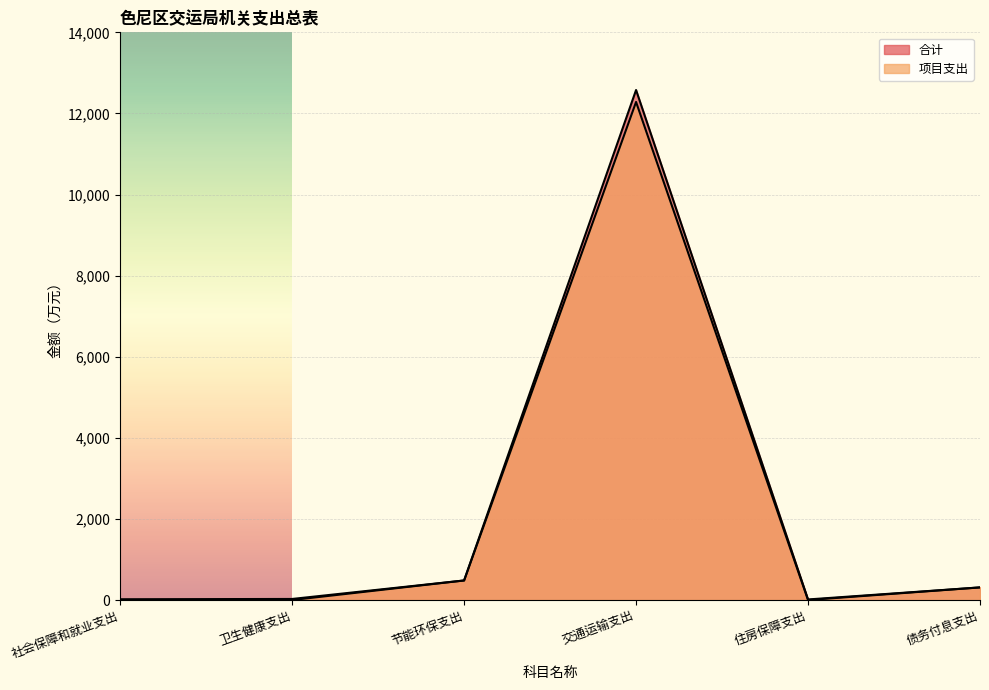

What is the average value of the 合计 series?

2238.5